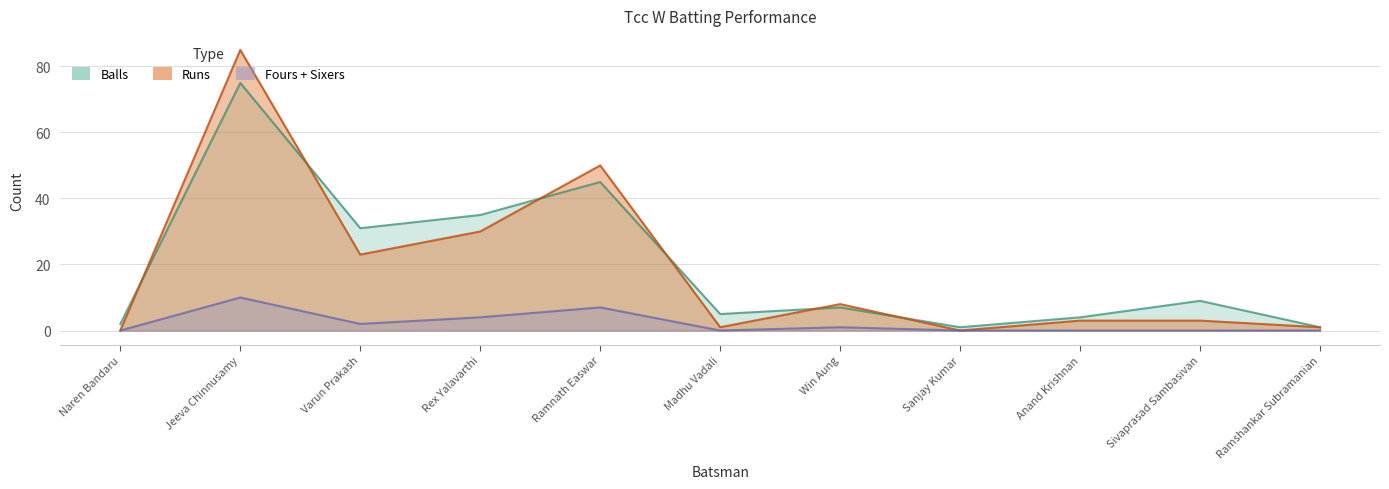

True or false: Runs has a value of 50 at Ramnath Easwar.

True